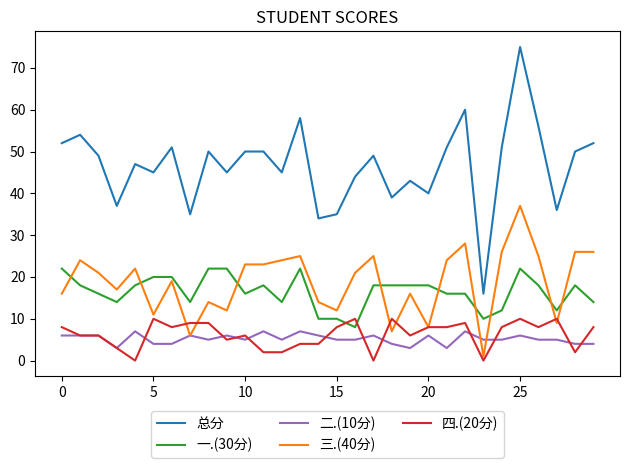

Which series has the largest range (max minus min)?

总分